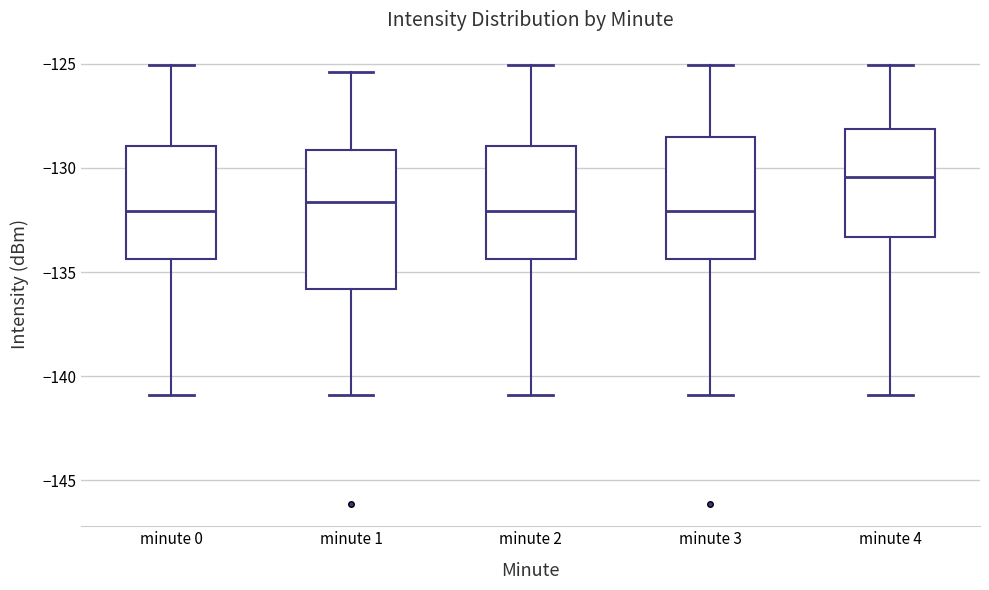

Reading left to right, transcribe this box plot: for each box, give where its median line is, the range the box spans, and where its two whiskers end, as read against the y-axis. The values are not printed on the chart, so give them approximately, as read against the axis.

minute 0: median -132.0, box -134.5 to -129.0, whiskers -141.0 to -125.0
minute 1: median -131.5, box -136.0 to -129.0, whiskers -141.0 to -125.5
minute 2: median -132.0, box -134.5 to -129.0, whiskers -141.0 to -125.0
minute 3: median -132.0, box -134.5 to -128.5, whiskers -141.0 to -125.0
minute 4: median -130.5, box -133.5 to -128.0, whiskers -141.0 to -125.0